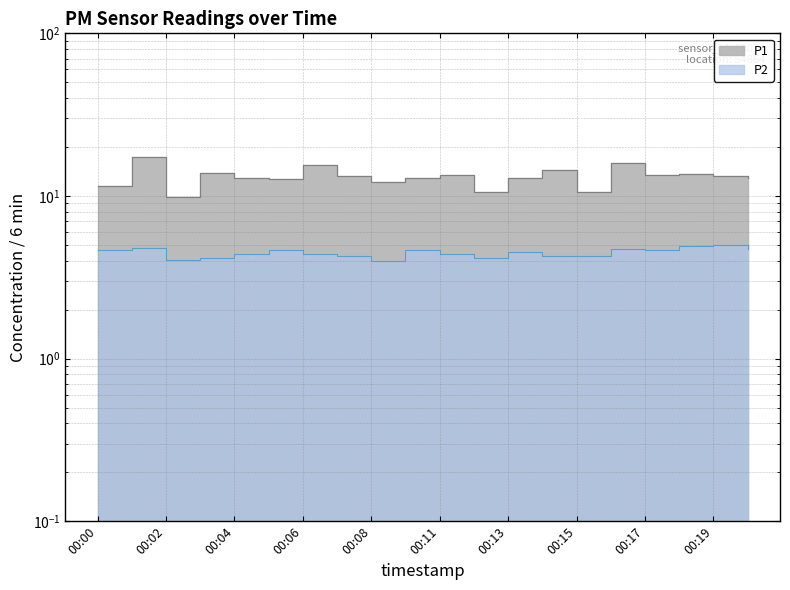

What is the sum of the P2 values at 00:16 and 00:00?

9.3